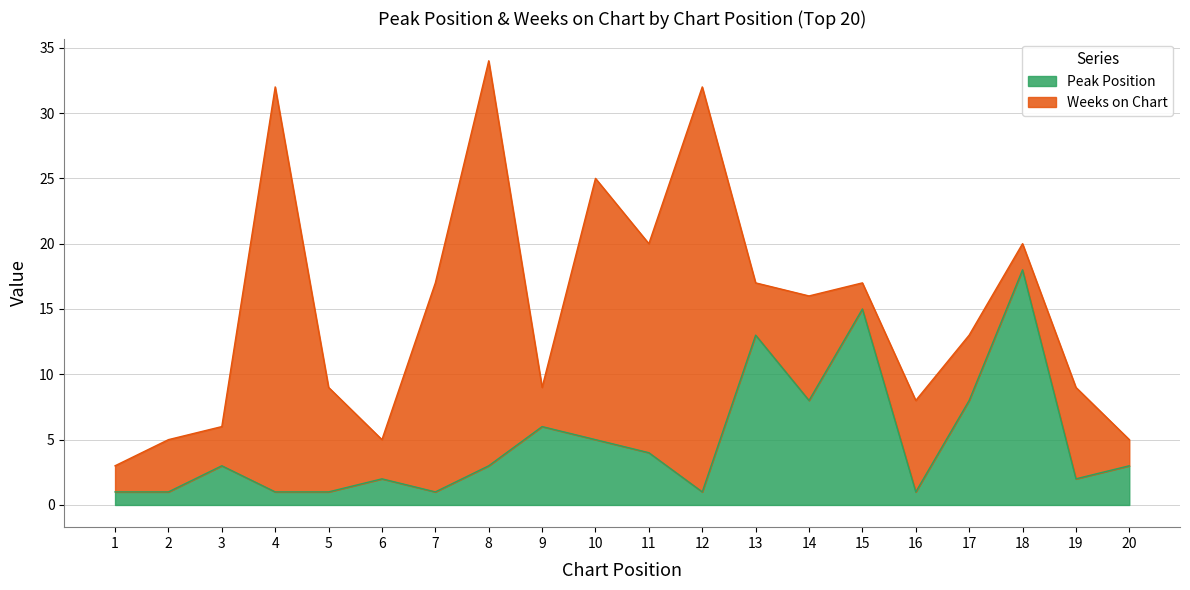

Which has a higher value, 2 or 5?

2